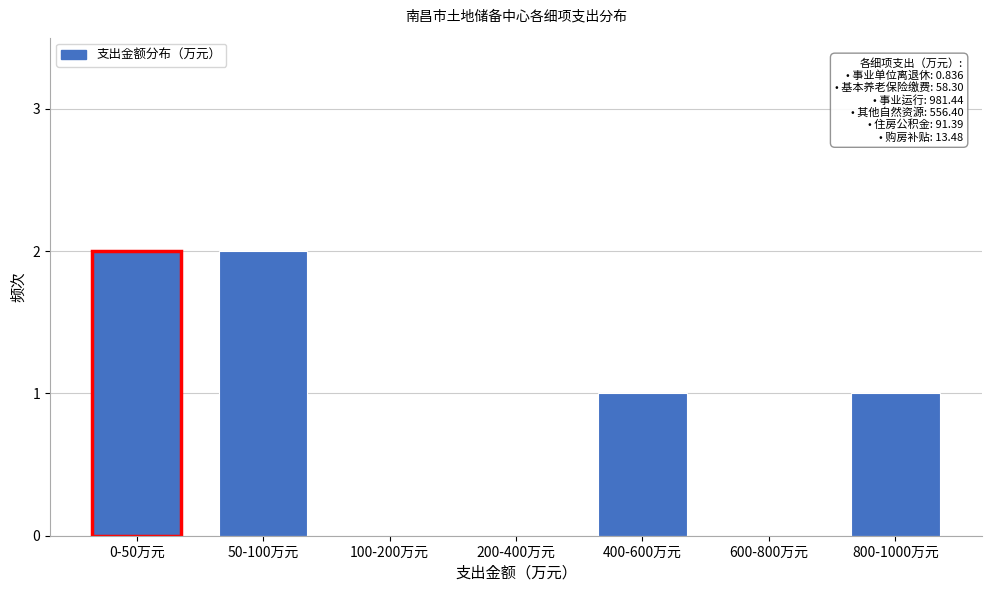

Reading right to left, list all the values displayed in this chart.

800-1000万元=1	600-800万元=0	400-600万元=1	200-400万元=0	100-200万元=0	50-100万元=2	0-50万元=2